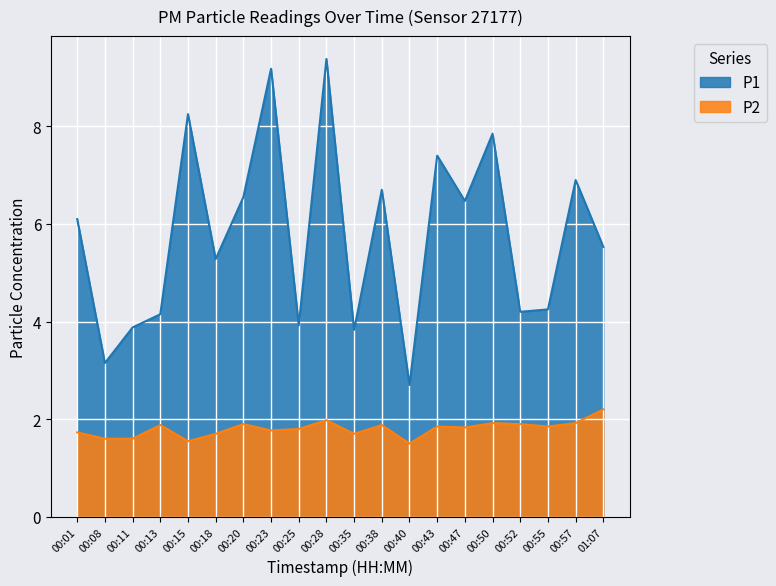

How many interior local valleys does the P1 series have?

7